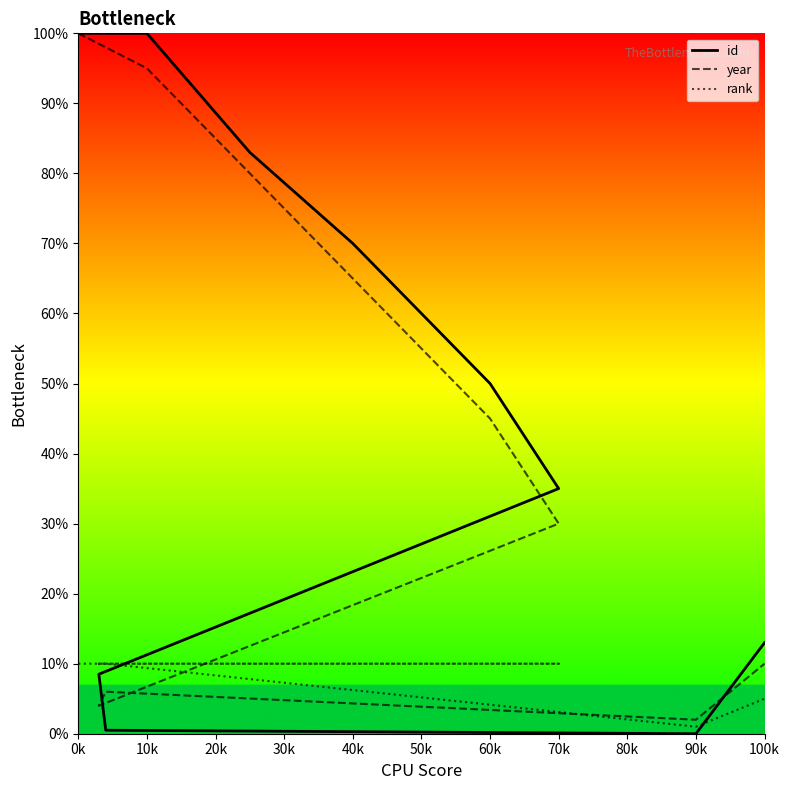

What is the sum of all rank values?

86.0